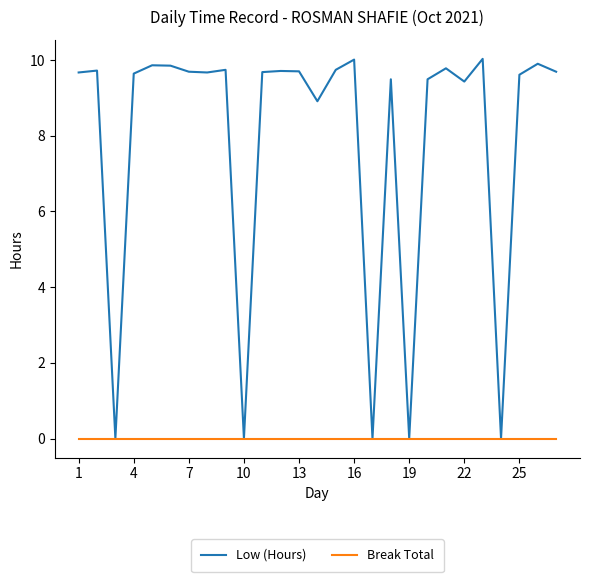

How many categories are shown in the chart?

27